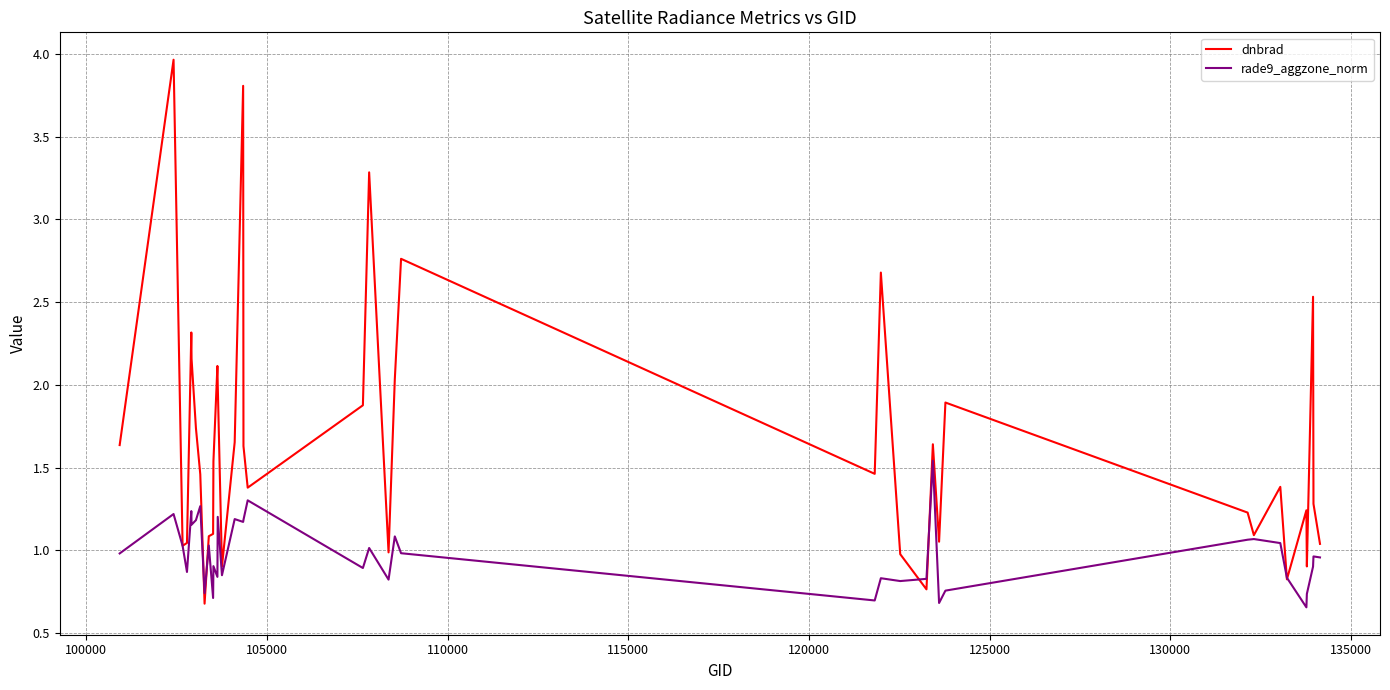

Which series has the widest spread of values?

dnbrad